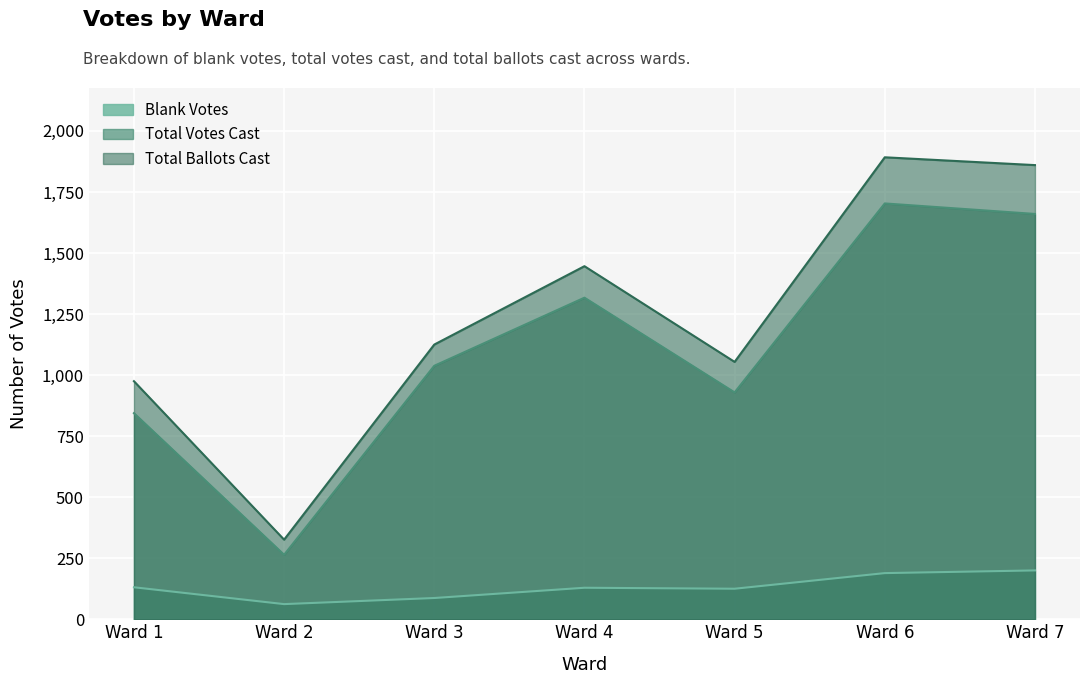

True or false: Total Ballots Cast and Blank Votes intersect in this chart.

False